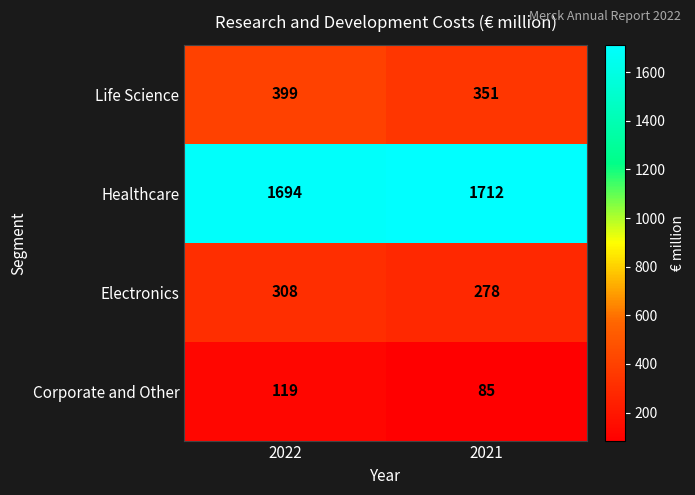

Which series has the largest total across all categories?

Healthcare